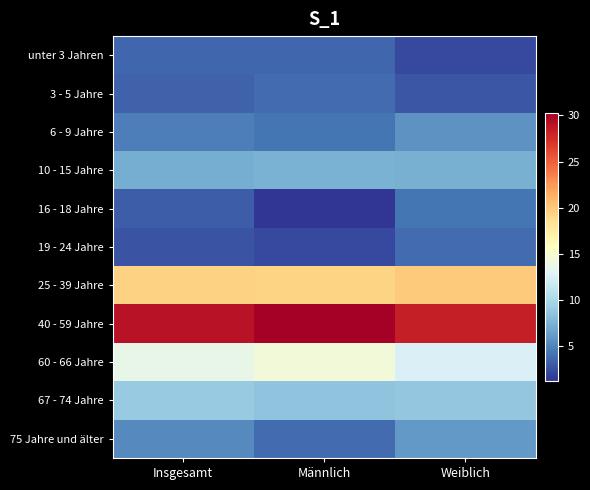

Which series has the largest total across all categories?

40 - 59 Jahre